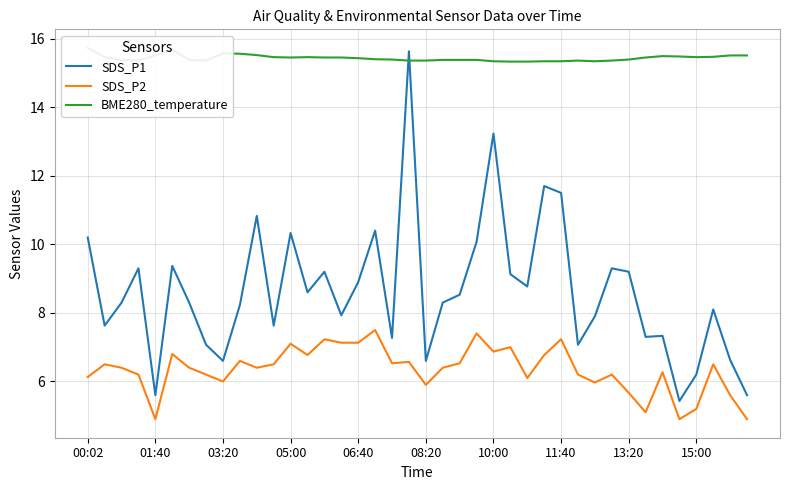

Reading left to right, transcribe all the data shown in this chart.

SDS_P1: 10.2	7.6	8.3	9.3	5.6	9.4	8.3	7.1	6.6	8.2	10.8	7.6	10.3	8.6	9.2	7.9	8.9	10.4	7.3	15.6	6.6	8.3	8.5	10.1	13.2	9.1	8.8	11.7	11.5	7.1	7.9	9.3	9.2	7.3	7.3	5.4	6.2	8.1	6.6	5.6
SDS_P2: 6.1	6.5	6.4	6.2	4.9	6.8	6.4	6.2	6.0	6.6	6.4	6.5	7.1	6.8	7.2	7.1	7.1	7.5	6.5	6.6	5.9	6.4	6.5	7.4	6.9	7.0	6.1	6.8	7.2	6.2	6.0	6.2	5.7	5.1	6.3	4.9	5.2	6.5	5.6	4.9
BME280_temperature: 15.7	15.5	15.4	15.4	15.5	15.7	15.4	15.4	15.6	15.6	15.5	15.5	15.4	15.5	15.4	15.4	15.4	15.4	15.4	15.4	15.4	15.4	15.4	15.4	15.3	15.3	15.3	15.3	15.3	15.4	15.3	15.4	15.4	15.4	15.5	15.5	15.5	15.5	15.5	15.5